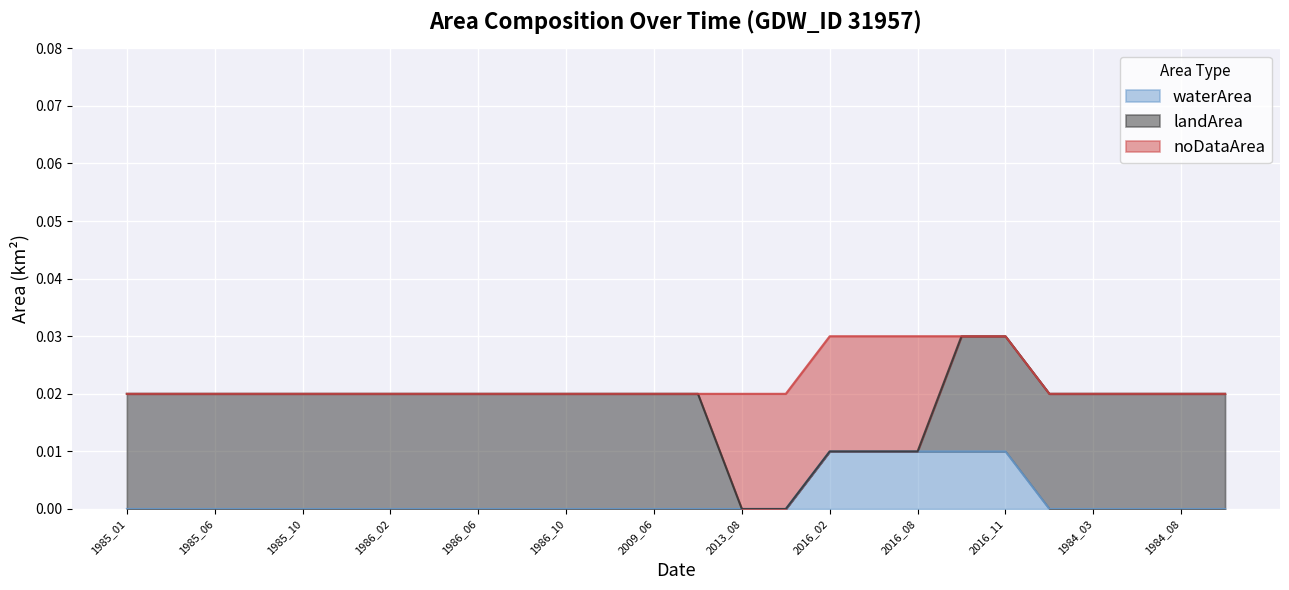

How many waterArea values are between 0 and 1?

26